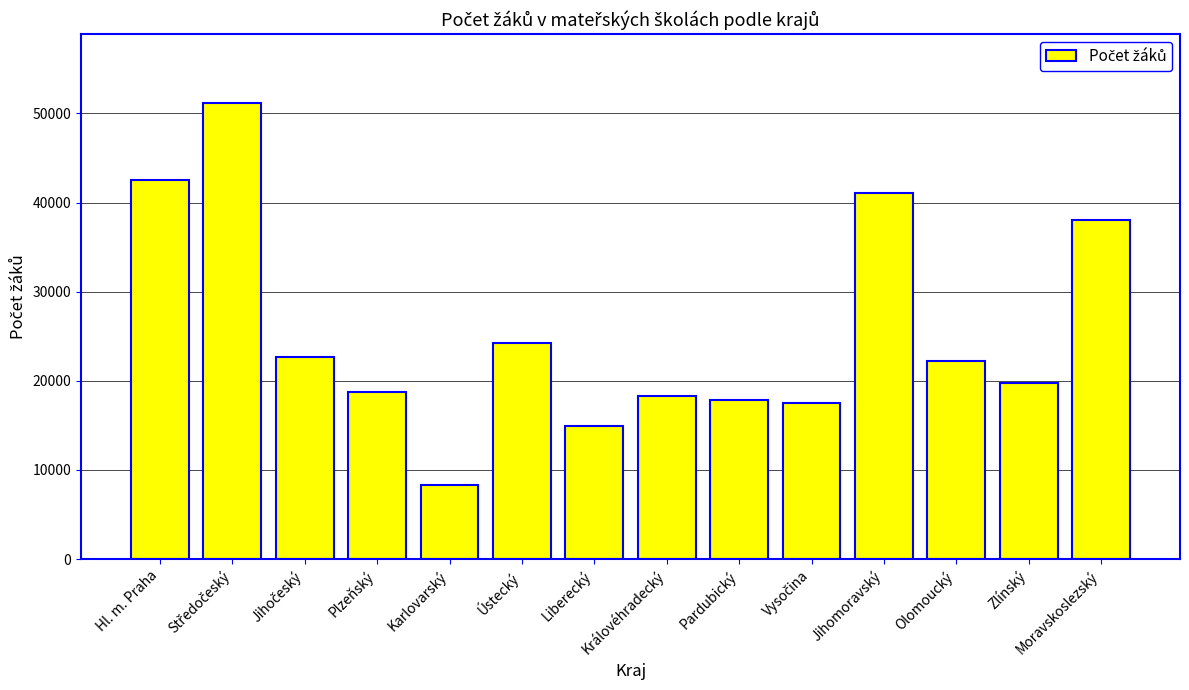

Reading left to right, transcribe all the data shown in this chart.

42578	51197	22651	18789	8341	24230	14962	18311	17897	17527	41058	22249	19735	38073